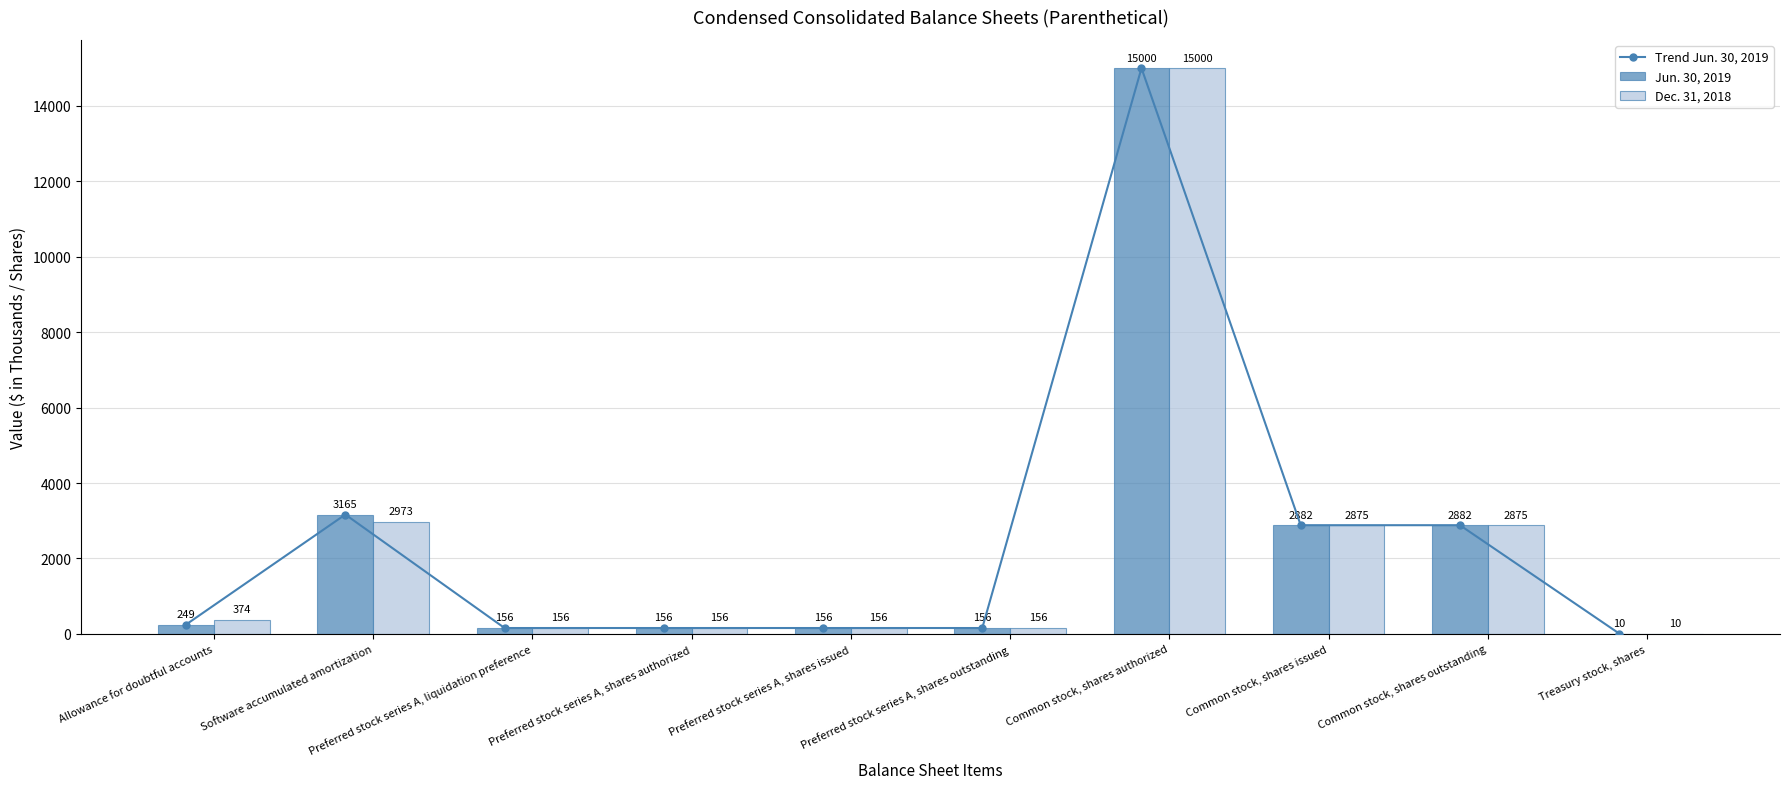

Reading left to right, list all the values displayed in this chart.

Trend Jun. 30, 2019: Allowance for doubtful accounts=249	Software accumulated amortization=3165	Preferred stock series A, liquidation preference=156	Preferred stock series A, shares authorized=156	Preferred stock series A, shares issued=156	Preferred stock series A, shares outstanding=156	Common stock, shares authorized=15000	Common stock, shares issued=2882	Common stock, shares outstanding=2882	Treasury stock, shares=10
Jun. 30, 2019: Allowance for doubtful accounts=249	Software accumulated amortization=3165	Preferred stock series A, liquidation preference=156	Preferred stock series A, shares authorized=156	Preferred stock series A, shares issued=156	Preferred stock series A, shares outstanding=156	Common stock, shares authorized=15000	Common stock, shares issued=2882	Common stock, shares outstanding=2882	Treasury stock, shares=10
Dec. 31, 2018: Allowance for doubtful accounts=374	Software accumulated amortization=2973	Preferred stock series A, liquidation preference=156	Preferred stock series A, shares authorized=156	Preferred stock series A, shares issued=156	Preferred stock series A, shares outstanding=156	Common stock, shares authorized=15000	Common stock, shares issued=2875	Common stock, shares outstanding=2875	Treasury stock, shares=10